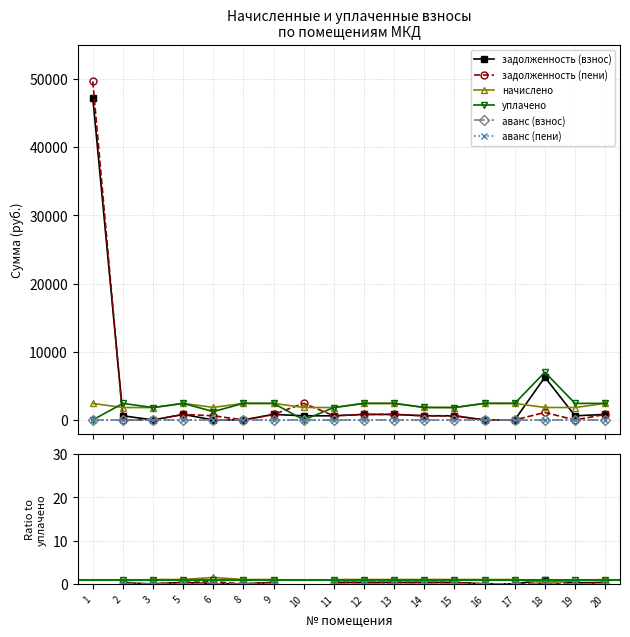

Which series changed the most between 16 and 19?

задолженность (взнос)